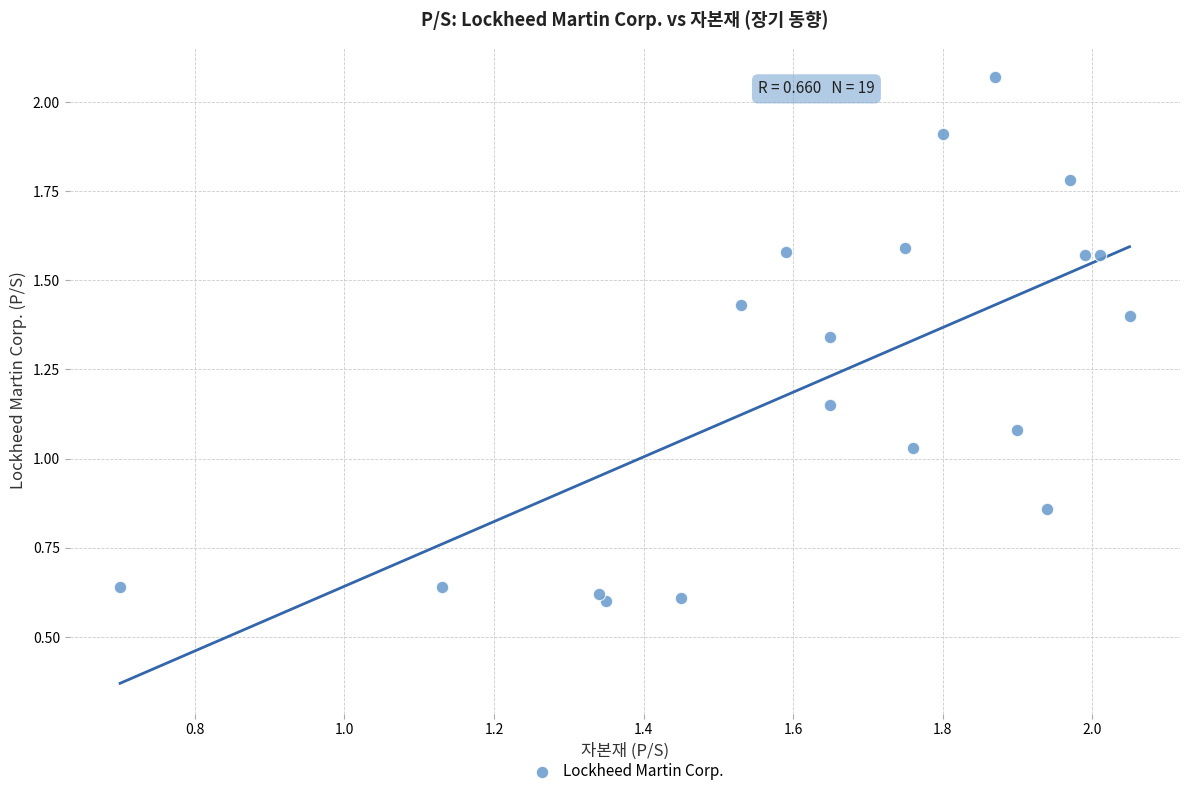

What is the range of Y values (max minus min)?

1.5